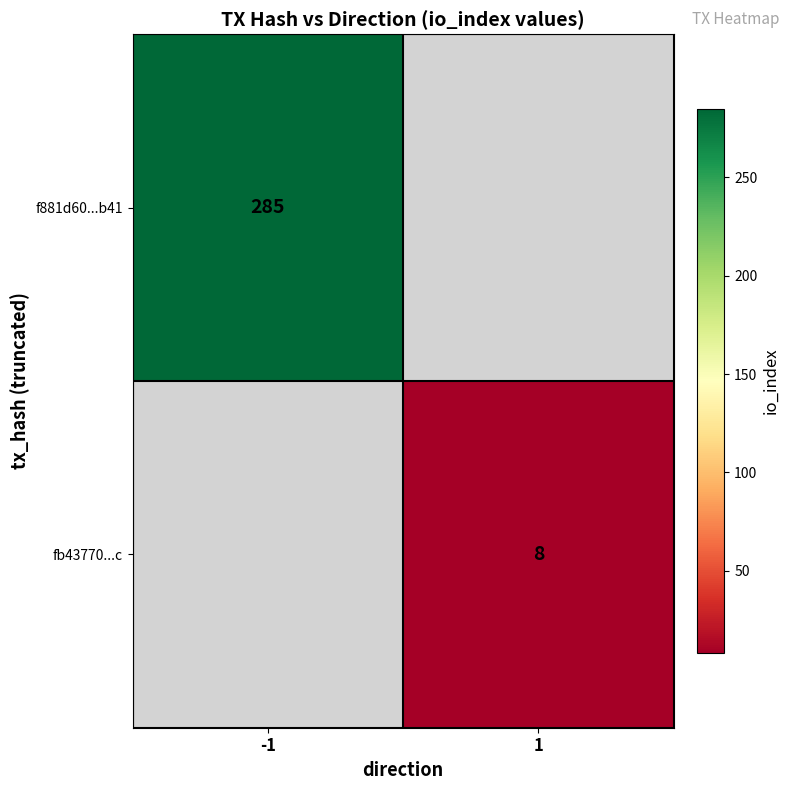

Is the value of f881d60...b41 at -1 greater than the value of fb43770...c at 1?

Yes